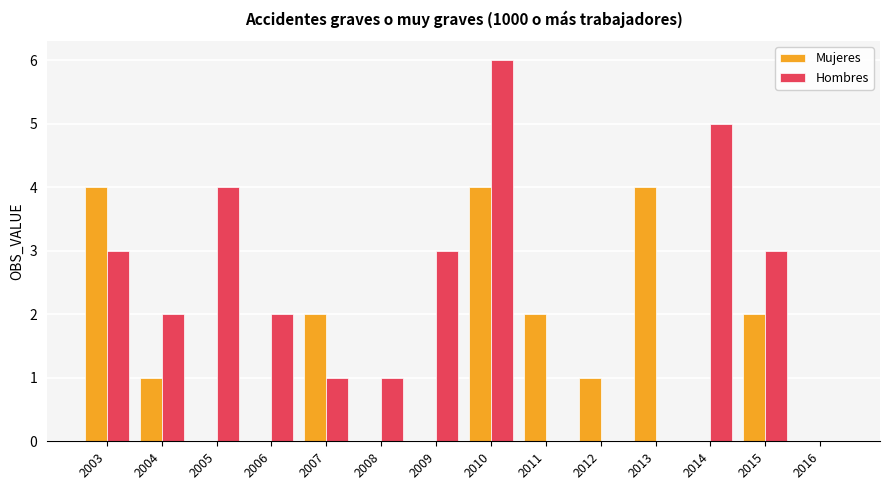

True or false: Hombres has a value of -3 at 2013.

False